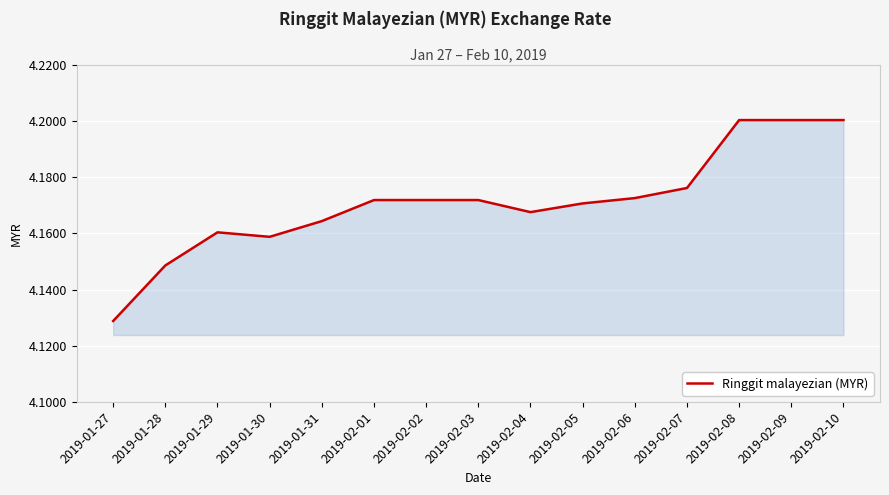

What position from the right is 2019-02-10?

1